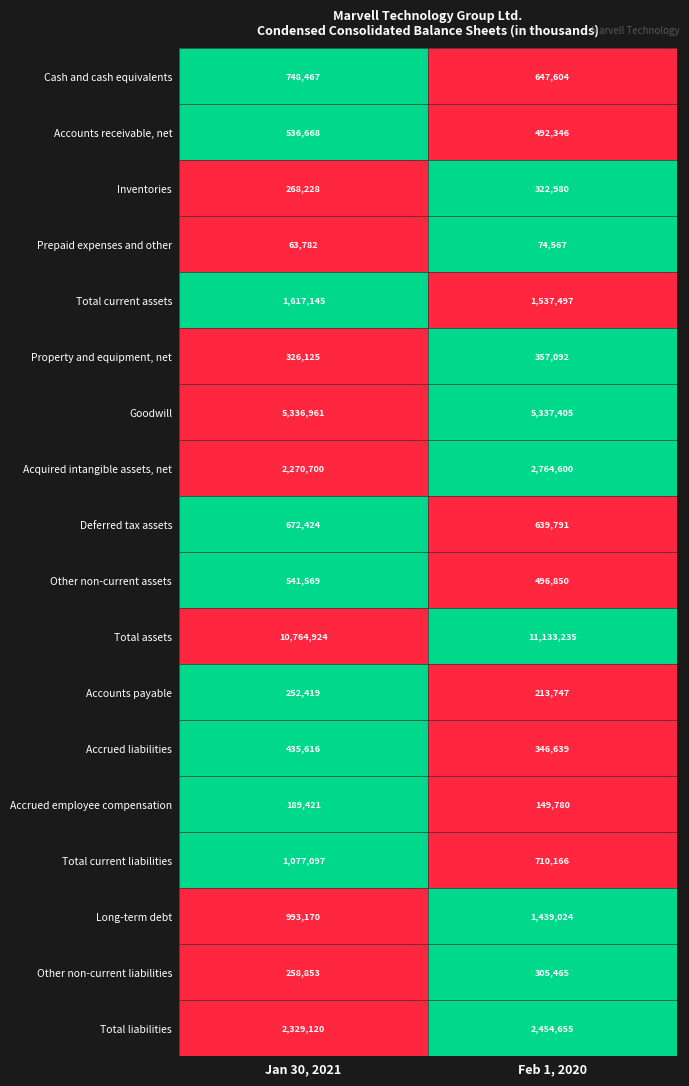

Rank the series by their maximum value, from lowest to highest.

Prepaid expenses and other, Accrued employee compensation, Accounts payable, Other non-current liabilities, Inventories, Property and equipment, net, Accrued liabilities, Accounts receivable, net, Other non-current assets, Deferred tax assets, Cash and cash equivalents, Total current liabilities, Long-term debt, Total current assets, Total liabilities, Acquired intangible assets, net, Goodwill, Total assets